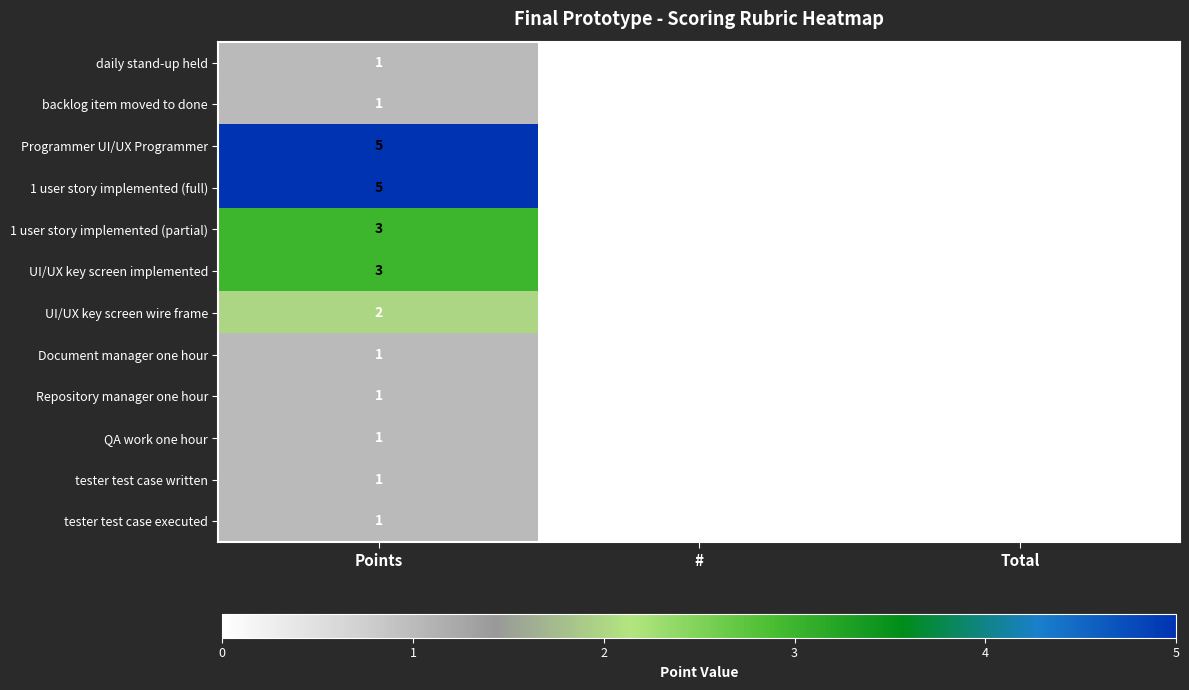

What is the sum of the Programmer UI/UX Programmer values at Total and Points?

5